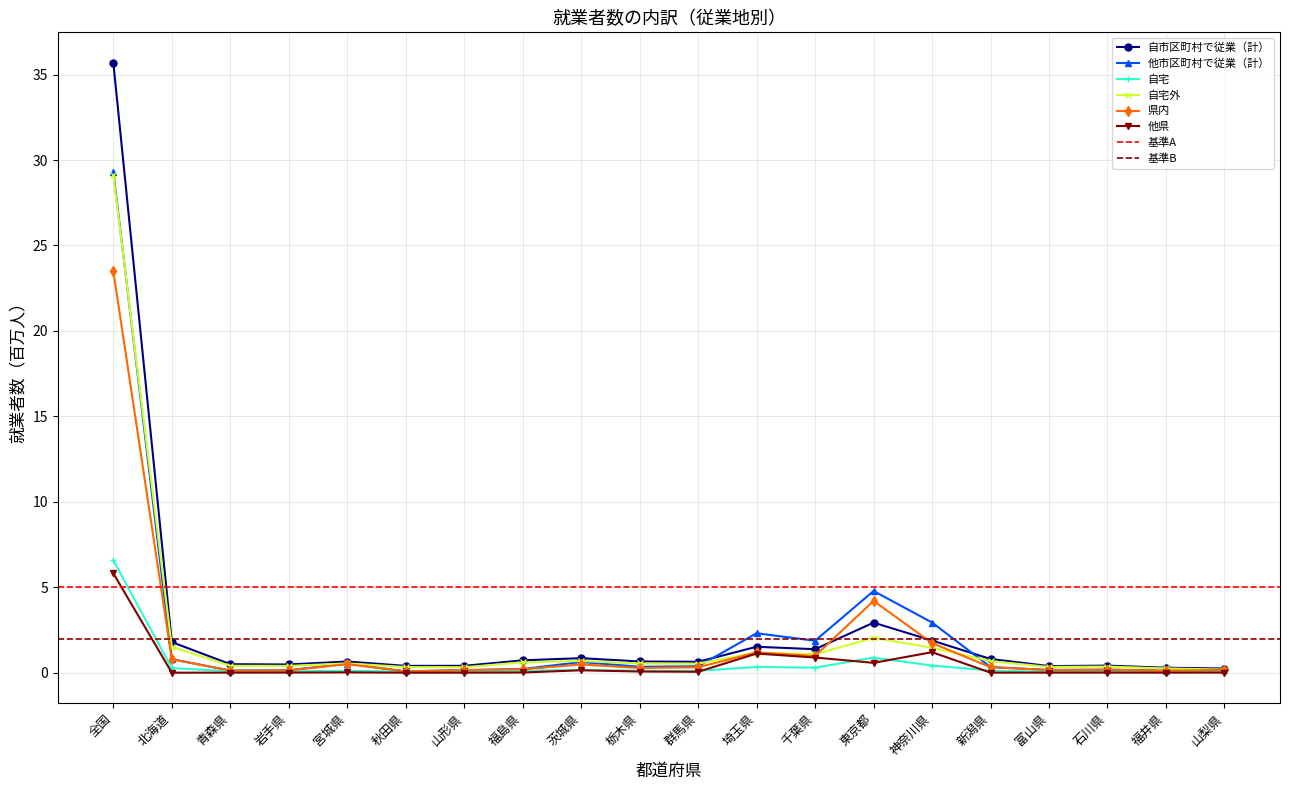

Is the value of 他市区町村で従業（計） at 山形県 greater than the value of 他県 at 全国?

No